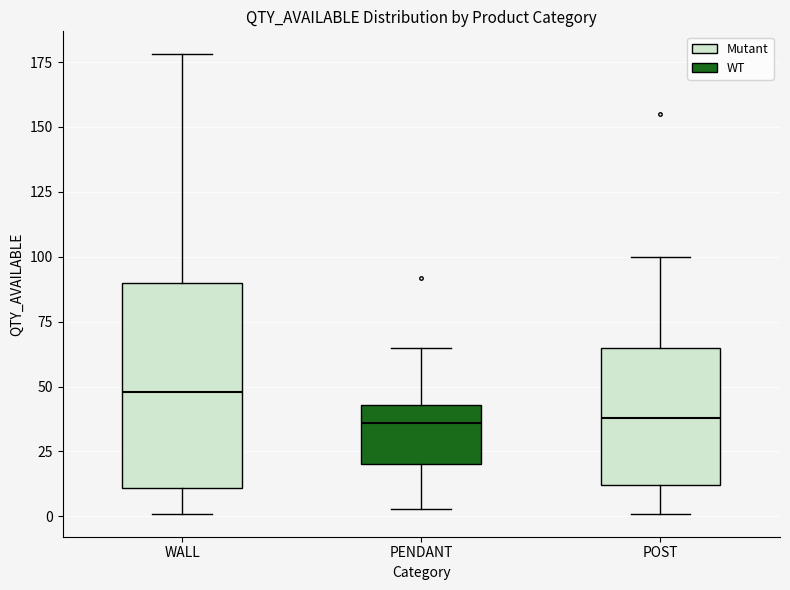

Where does the upper whisker of the box for POST end on the y-axis? The values are not printed on the chart, so give them approximately, as read against the axis.

100